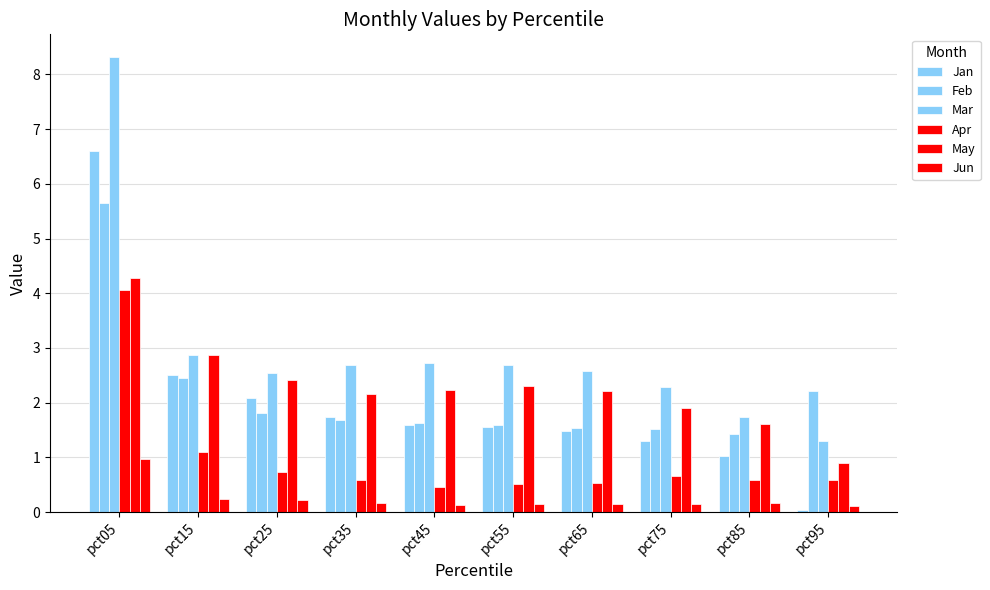

Which series has the largest total across all categories?

Mar